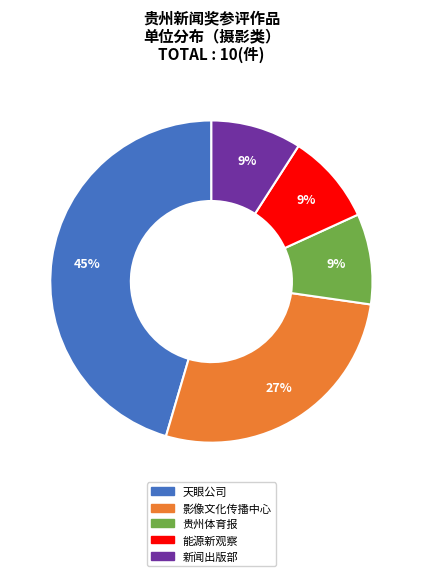

Combined, do 天眼公司 and 贵州体育报 account for over 50%?

Yes